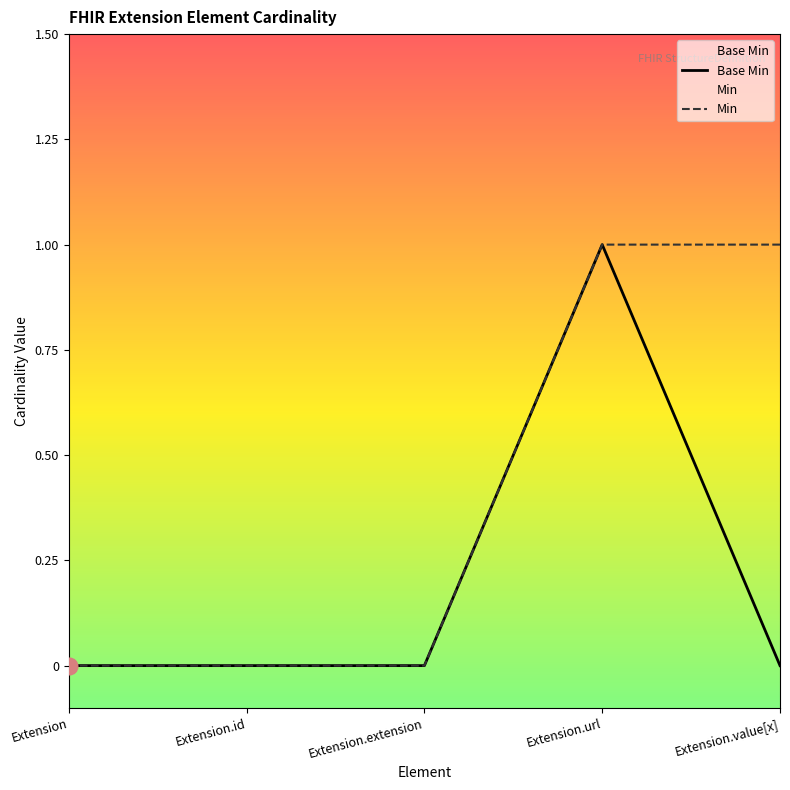

List the series in order of their peak value, highest first.

Base Min, Min